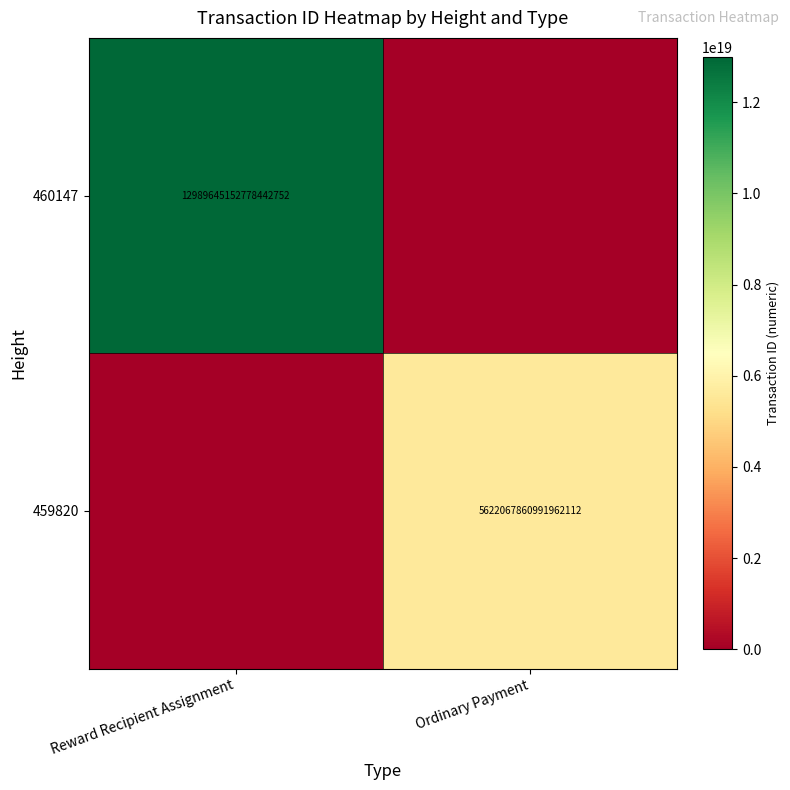

Is it true that 459820 equals 5622067860991962112 at Ordinary Payment?

True